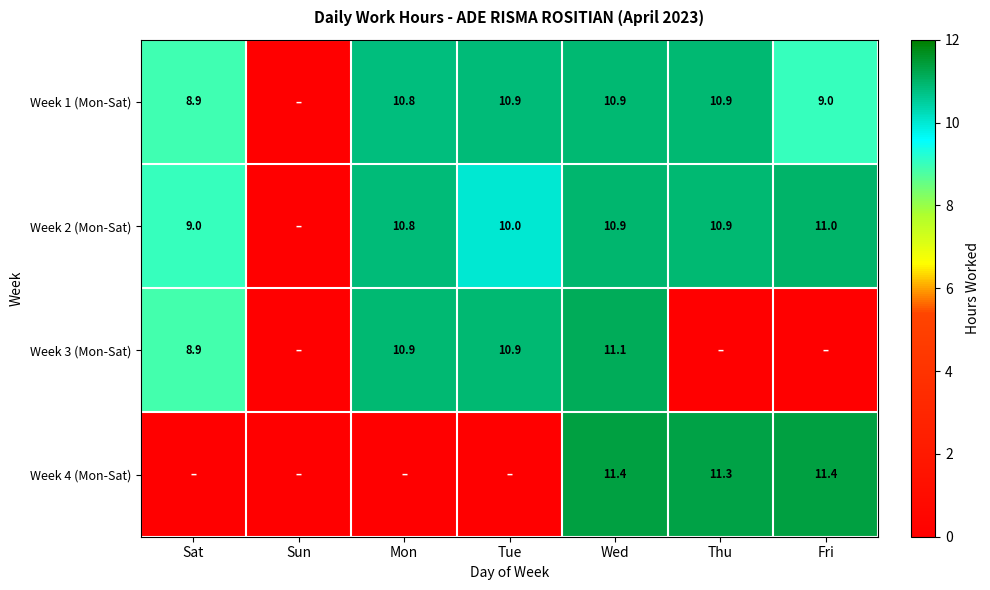

At how many categories does at least one series exceed 6?

6